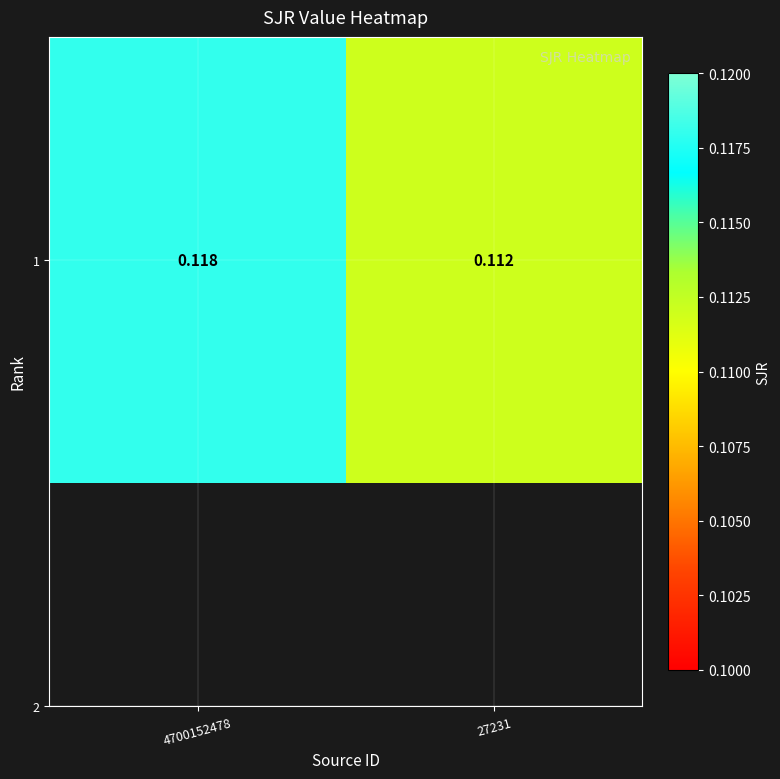

What is the smallest value displayed?

0.1